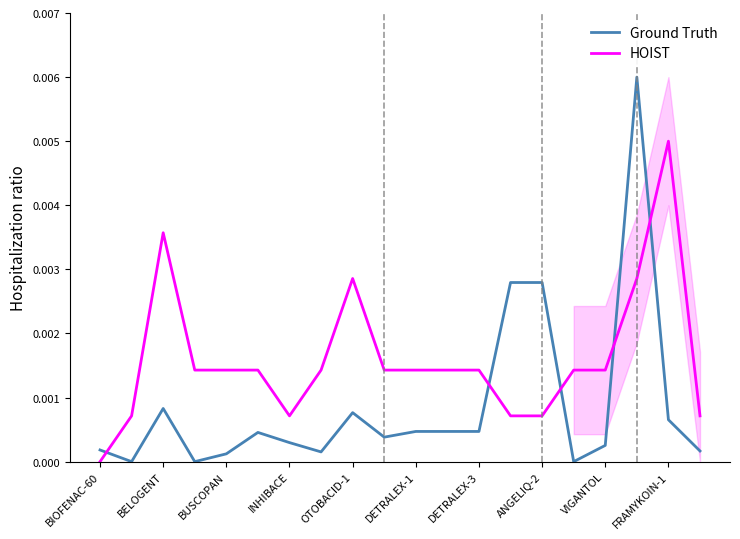

Where do Ground Truth and HOIST first cross each other?

BIOFENAC-60 and BELOGENT